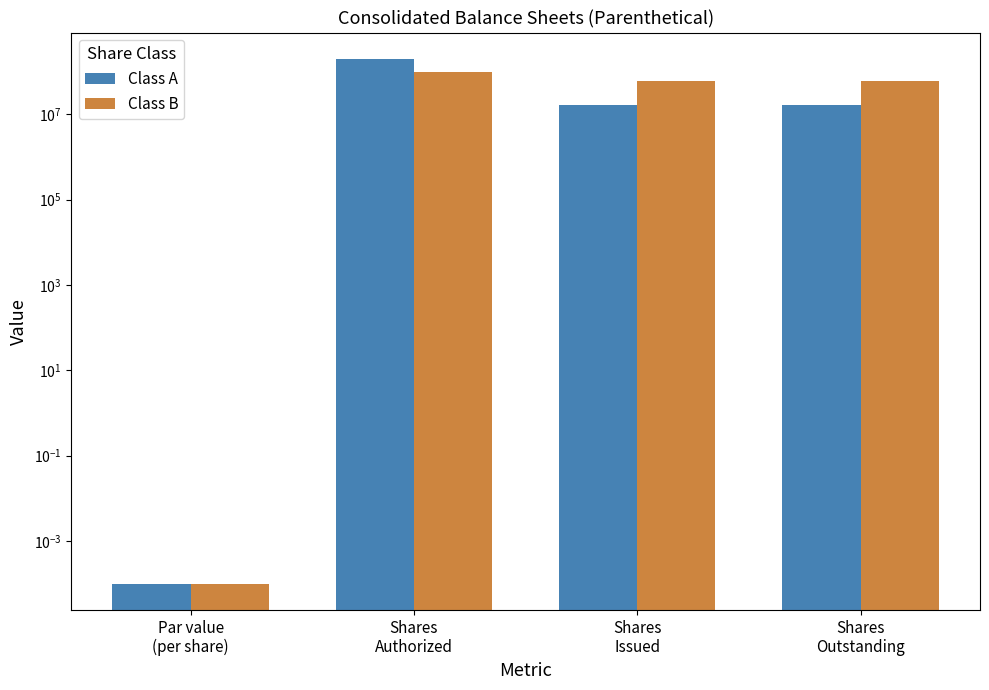

What is the label of the 2nd bar from the left?

Shares
Authorized